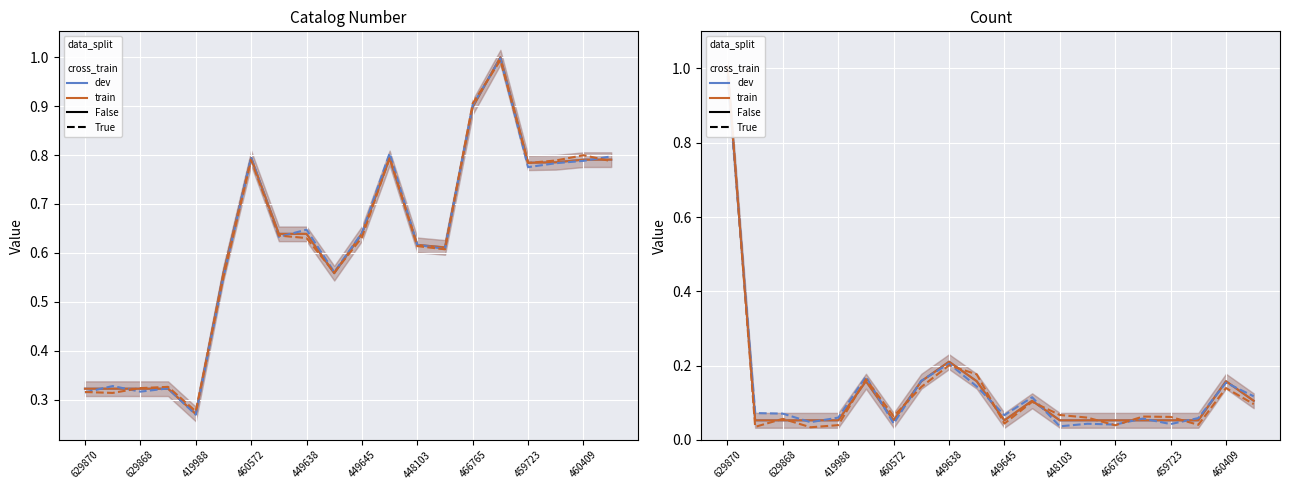

True or false: train / False and dev / True intersect in this chart.

True